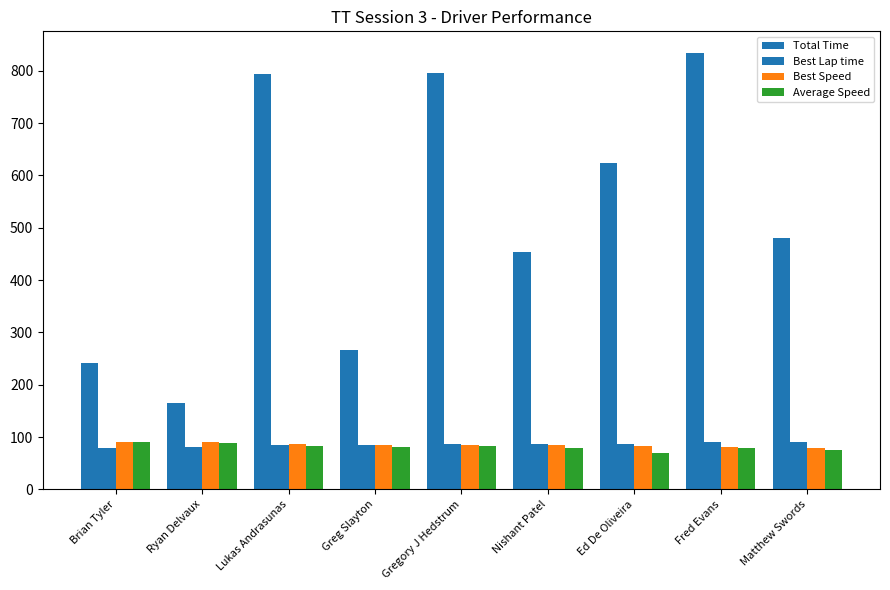

Count the number of data series in this chart.

4